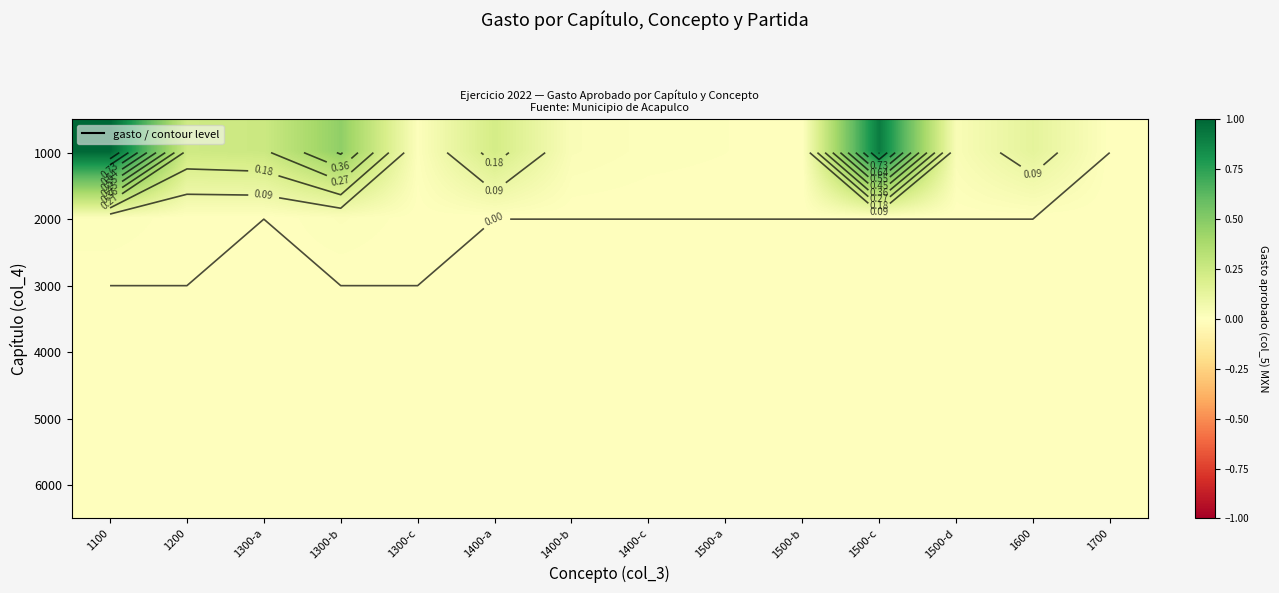

Which label corresponds to the largest value in the chart?

1100